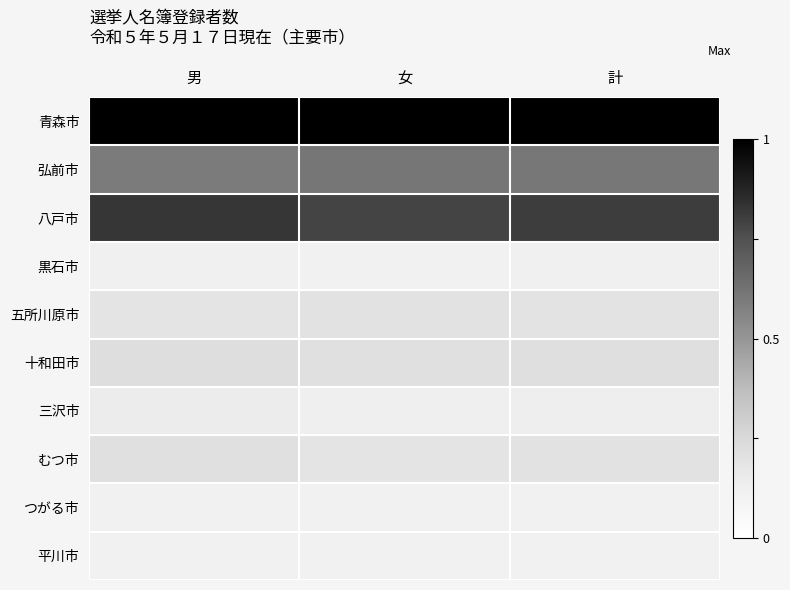

Reading right to left, list all the values displayed in this chart.

青森市: 計=1.0	女=1.0	男=1.0
弘前市: 計=0.6	女=0.6	男=0.6
八戸市: 計=0.8	女=0.8	男=0.8
黒石市: 計=0.1	女=0.1	男=0.1
五所川原市: 計=0.2	女=0.2	男=0.2
十和田市: 計=0.2	女=0.2	男=0.2
三沢市: 計=0.1	女=0.1	男=0.1
むつ市: 計=0.2	女=0.2	男=0.2
つがる市: 計=0.1	女=0.1	男=0.1
平川市: 計=0.1	女=0.1	男=0.1